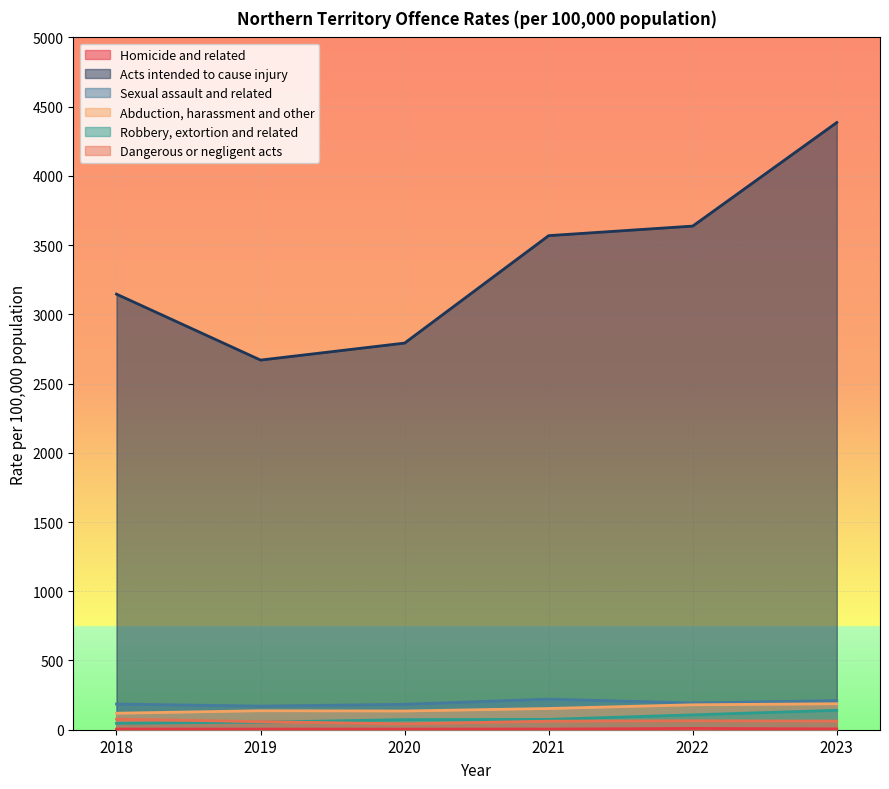

What is the difference between the highest and lowest values at 2018?

3141.4